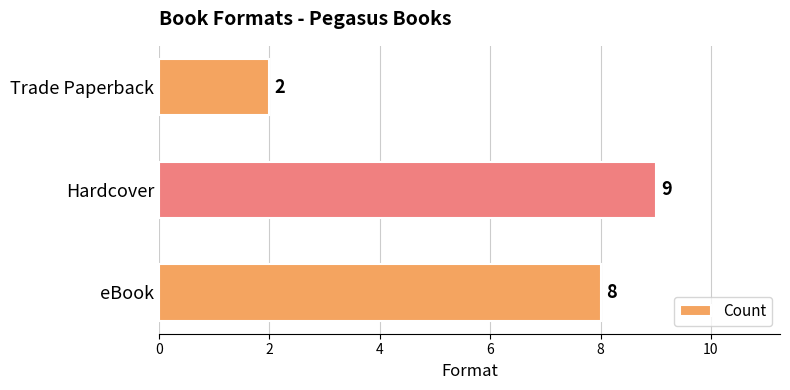

Does the chart contain any negative values?

No